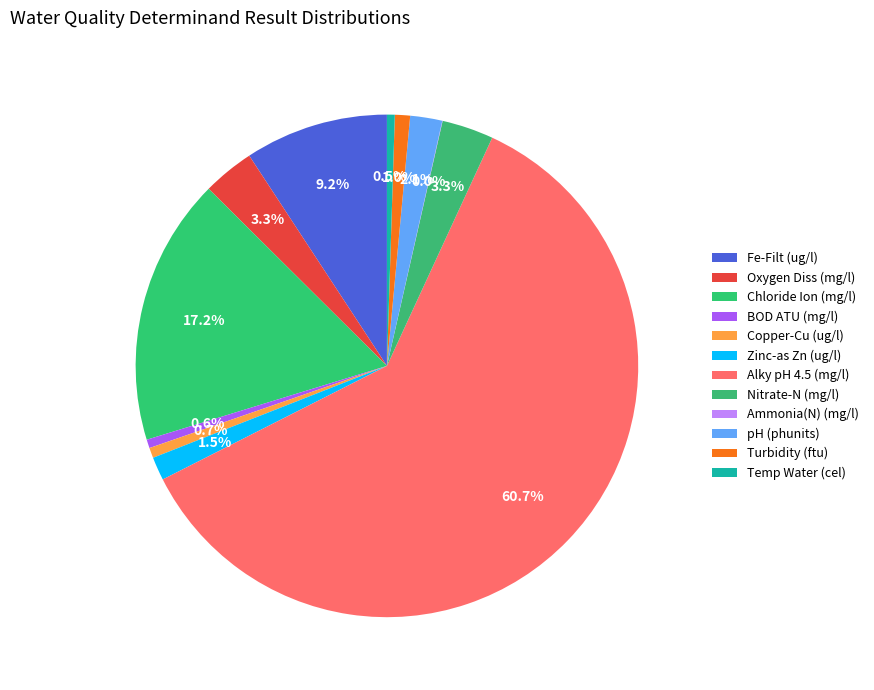

True or false: Oxygen Diss (mg/l) accounts for 1% of the total.

False